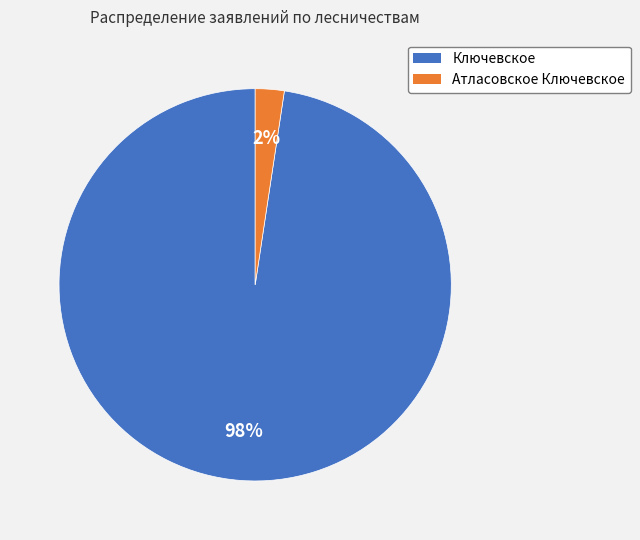

To the nearest percent, what is the combined percentage of Атласовское Ключевское and Ключевское?

100%